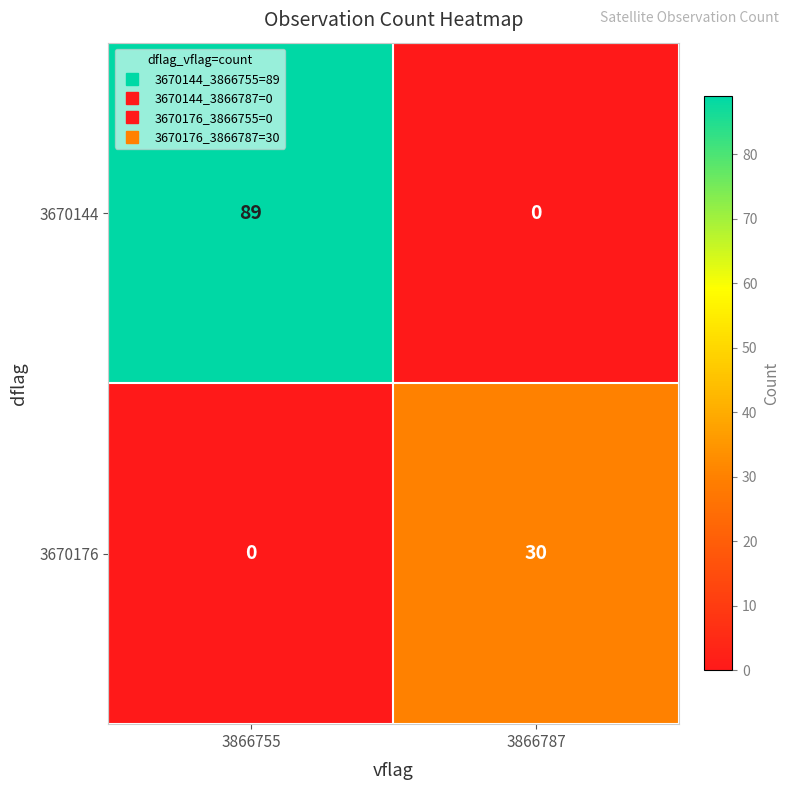

Rank the series by their maximum value, from highest to lowest.

3670144, 3670176